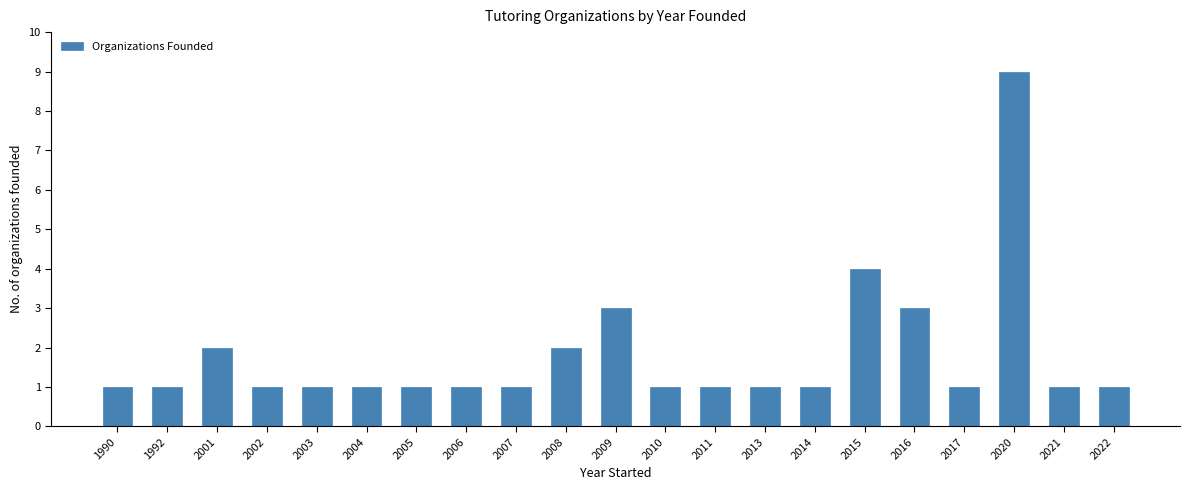

Reading left to right, list all the values displayed in this chart.

1990=1	1992=1	2001=2	2002=1	2003=1	2004=1	2005=1	2006=1	2007=1	2008=2	2009=3	2010=1	2011=1	2013=1	2014=1	2015=4	2016=3	2017=1	2020=9	2021=1	2022=1